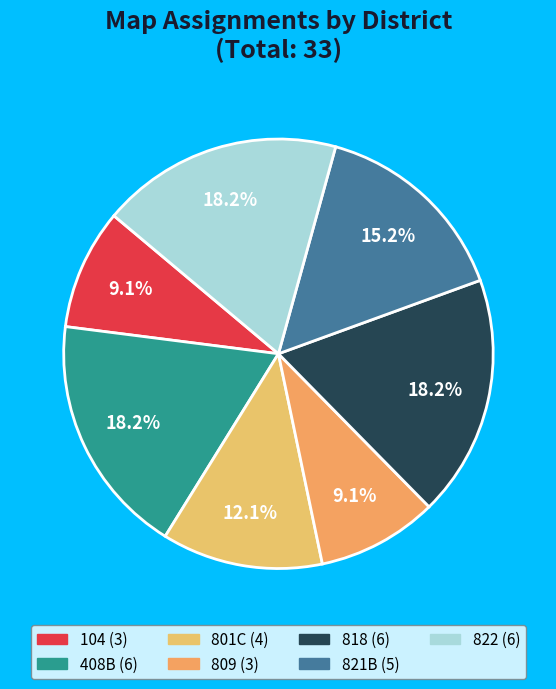

To the nearest percent, what is the combined percentage of 104 and 408B?

27%